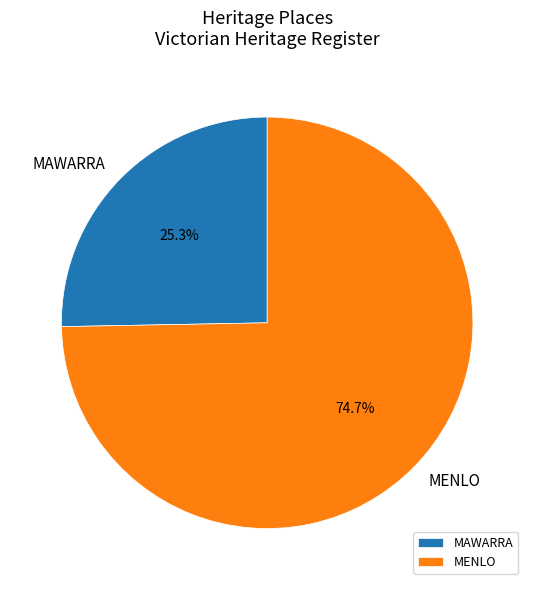

What is the total percentage of MAWARRA and MENLO?

100.0%